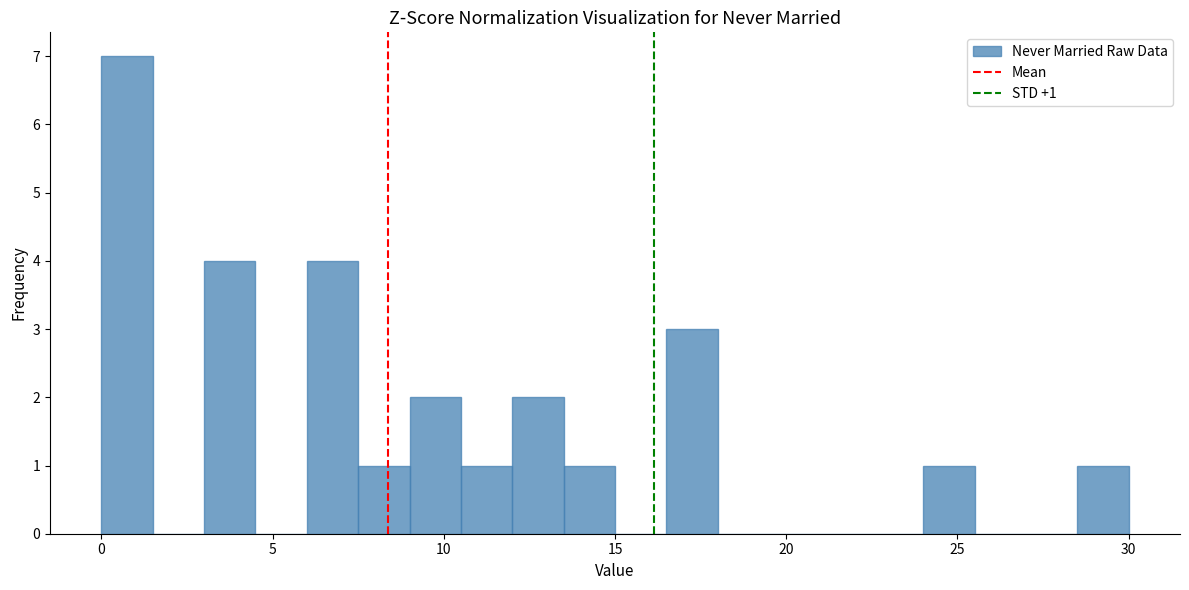

Around what value on the x-axis is the tallest bar? Give the approximate position of its centre, as read against the axis.

1.0